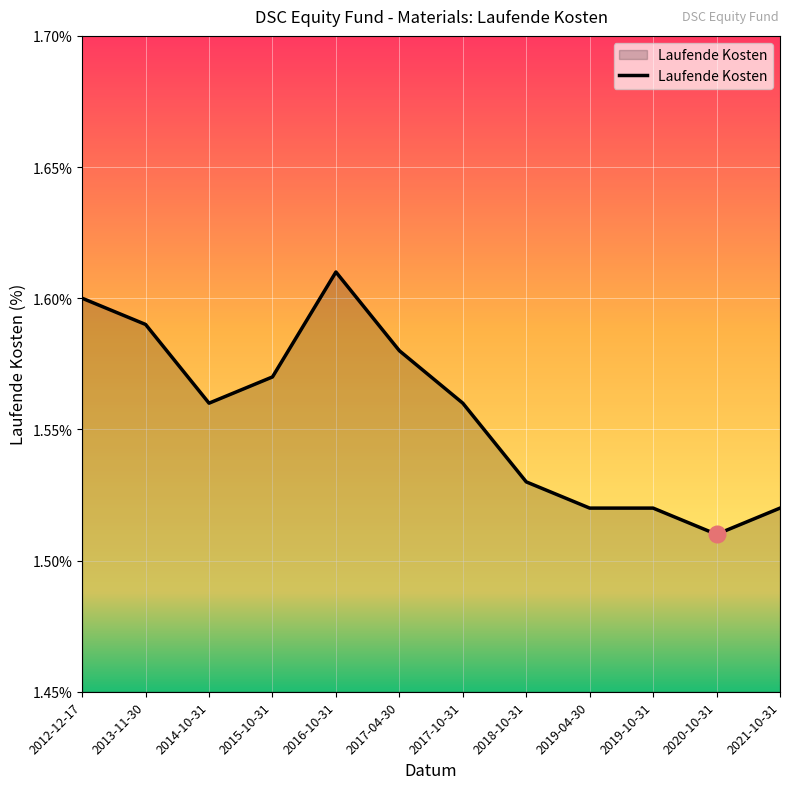

Which label corresponds to the largest value in the chart?

2016-10-31